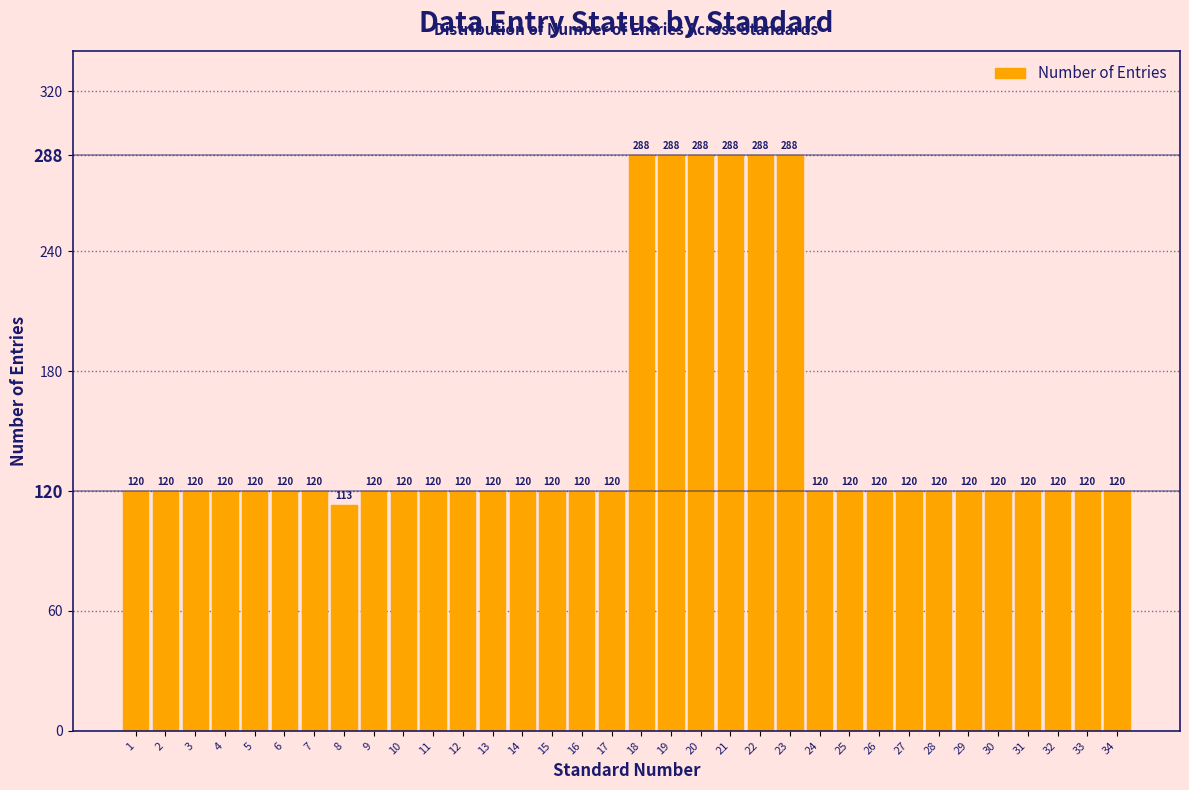

Reading left to right, transcribe all the data shown in this chart.

120	120	120	120	120	120	120	113	120	120	120	120	120	120	120	120	120	288	288	288	288	288	288	120	120	120	120	120	120	120	120	120	120	120